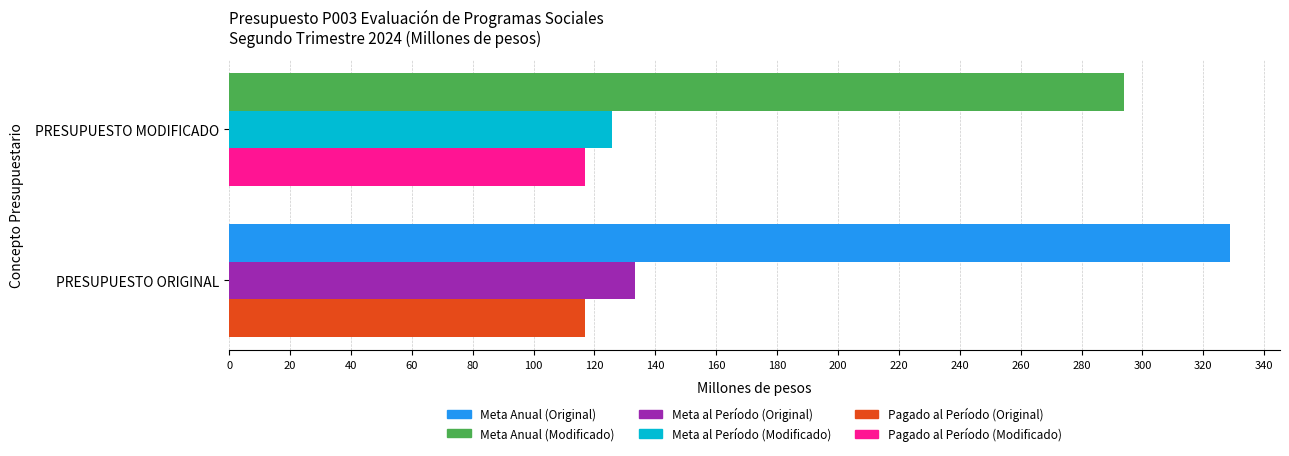

What is the spread (max minus min) of values at PRESUPUESTO ORIGINAL?

211.7